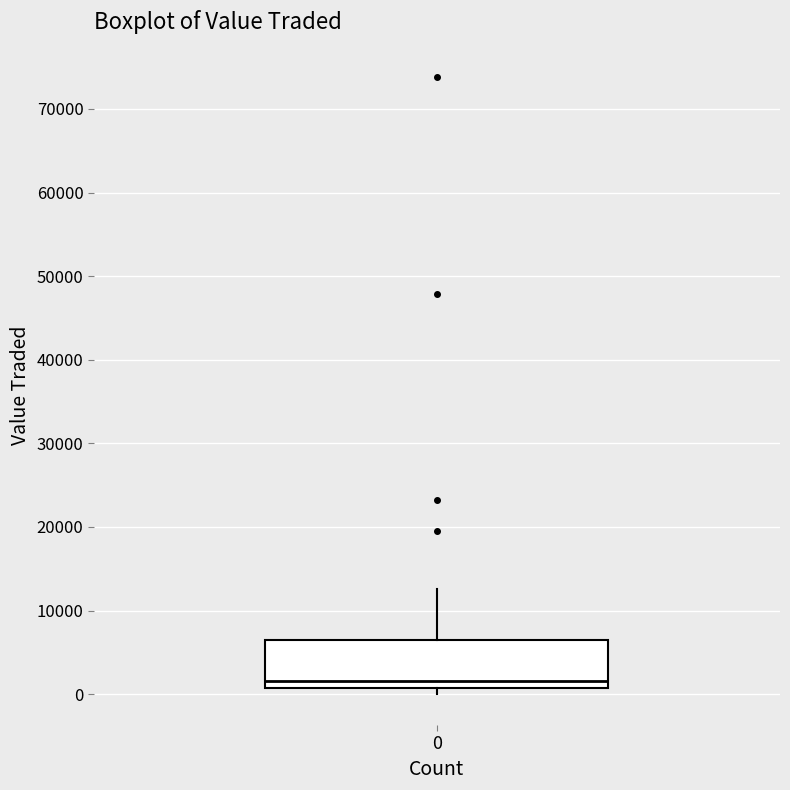

Read this box plot against the y-axis: the position of the median line, the range covered by the box, and the ends of both whiskers. The values are not printed on the chart, so give them approximately, as read against the axis.

median 2000, box 1000 to 7000, whiskers 0 to 13000